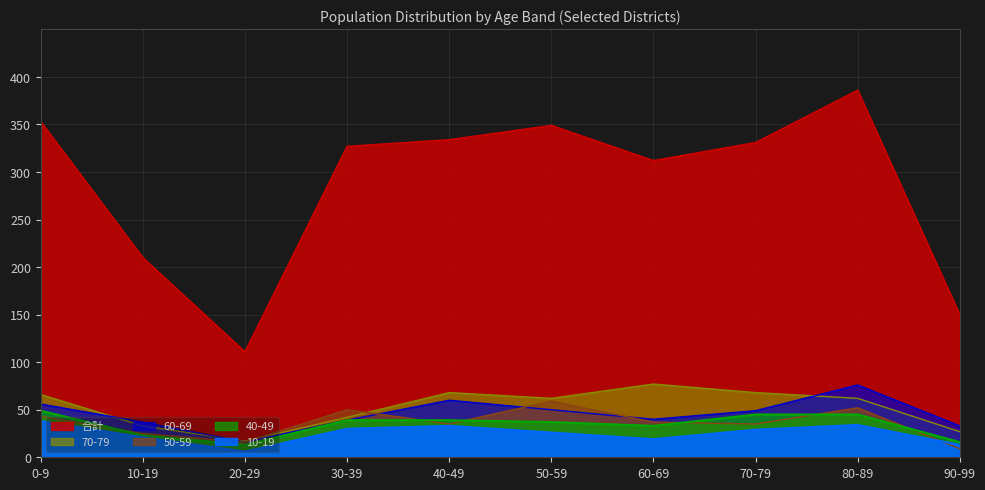

What is the label of the 3rd point from the right?

70-79